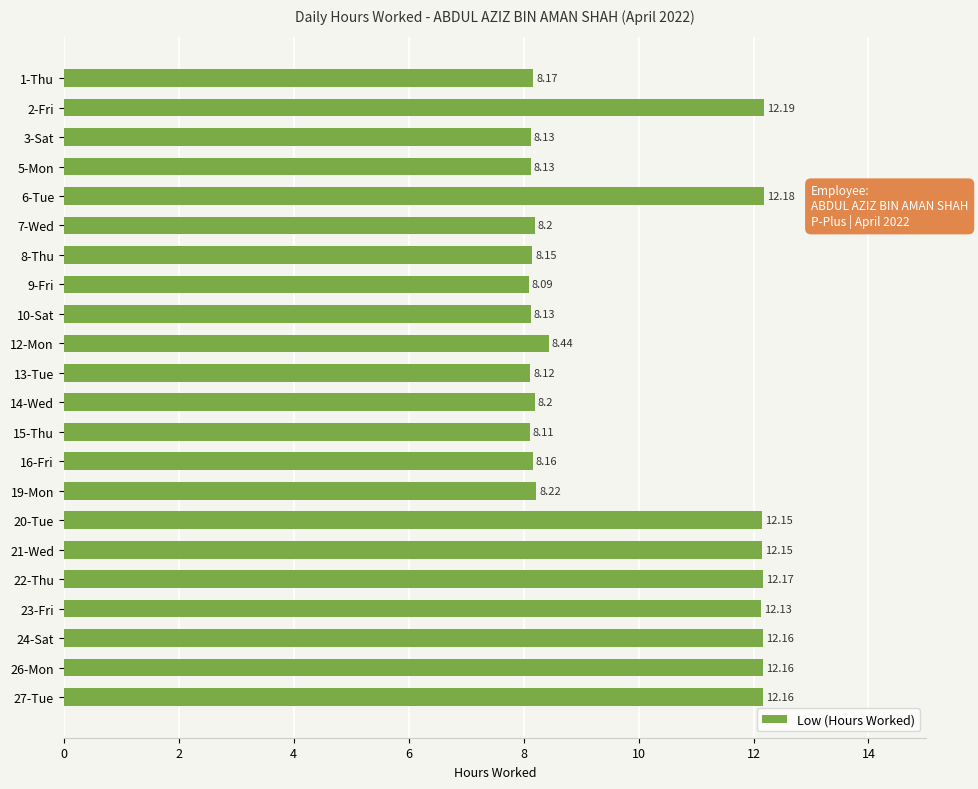

Between 24-Sat and 1-Thu, which is larger?

24-Sat